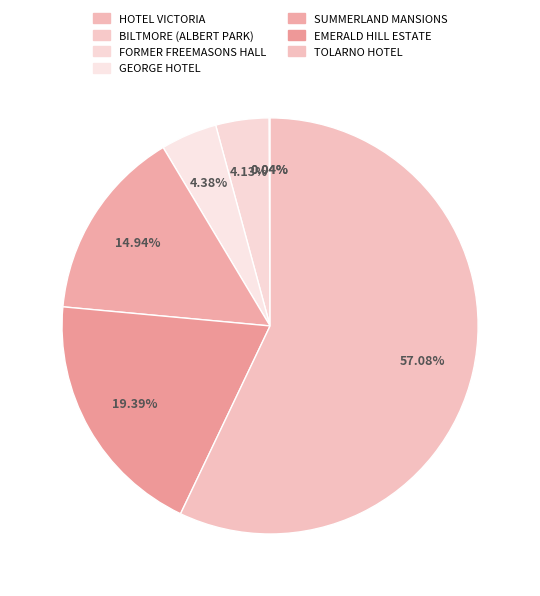

True or false: BILTMORE (ALBERT PARK) accounts for 0% of the total.

True